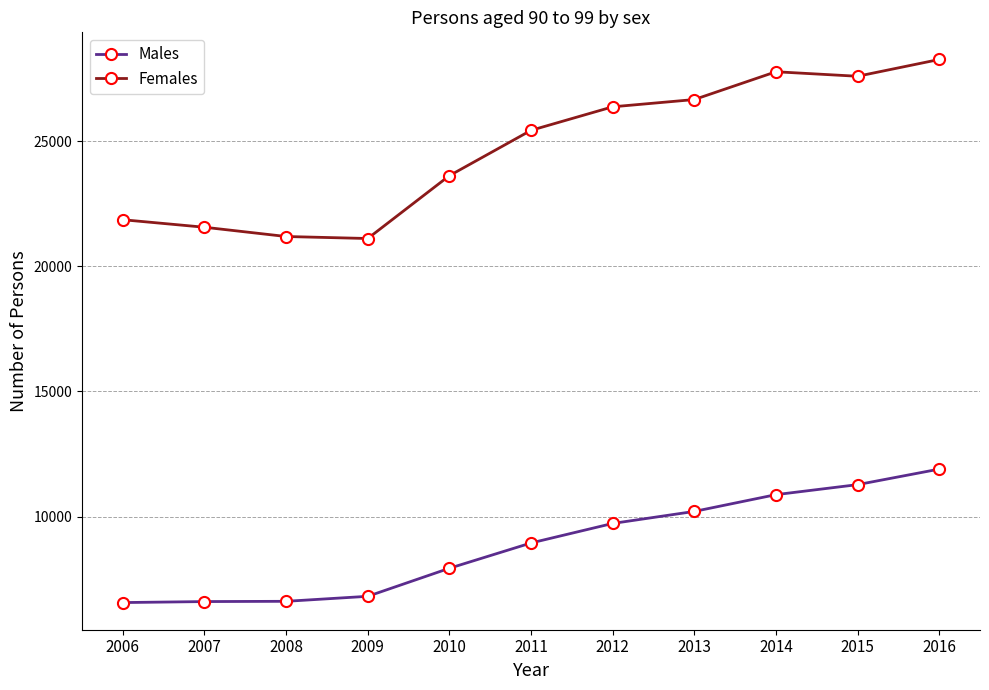

How many lines are shown in the chart?

2